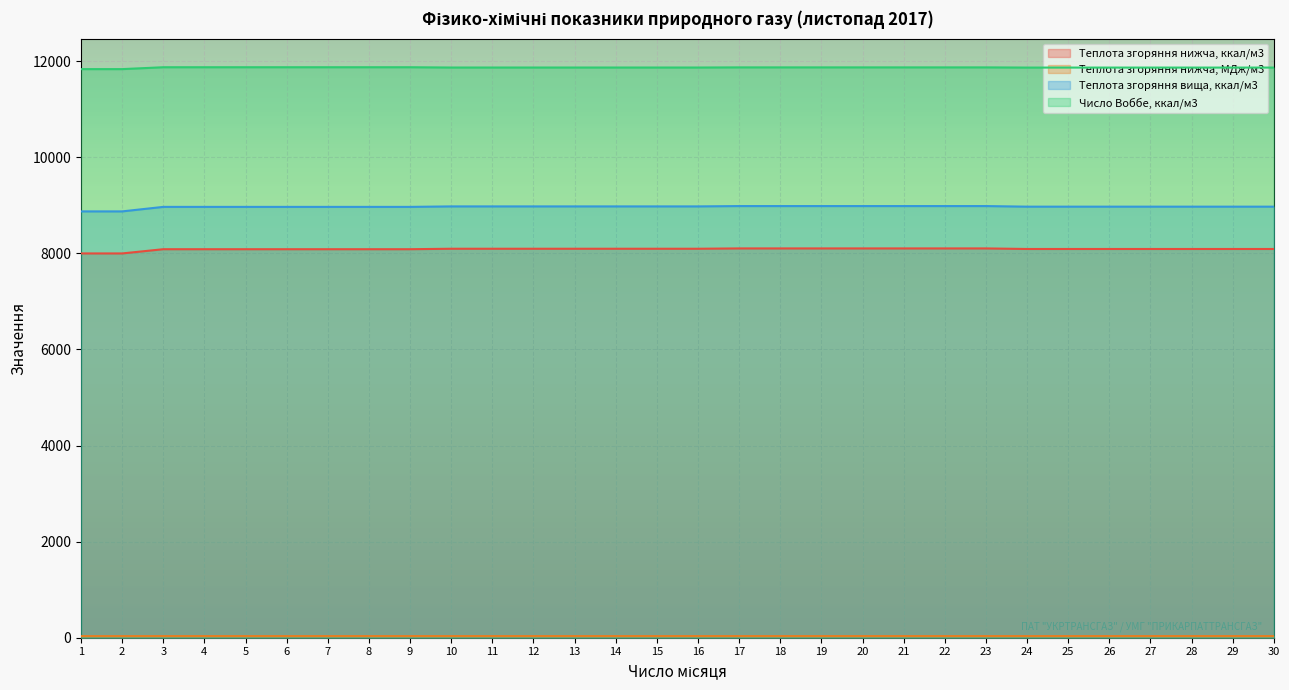

At which category is the sum across all series the highest?

17